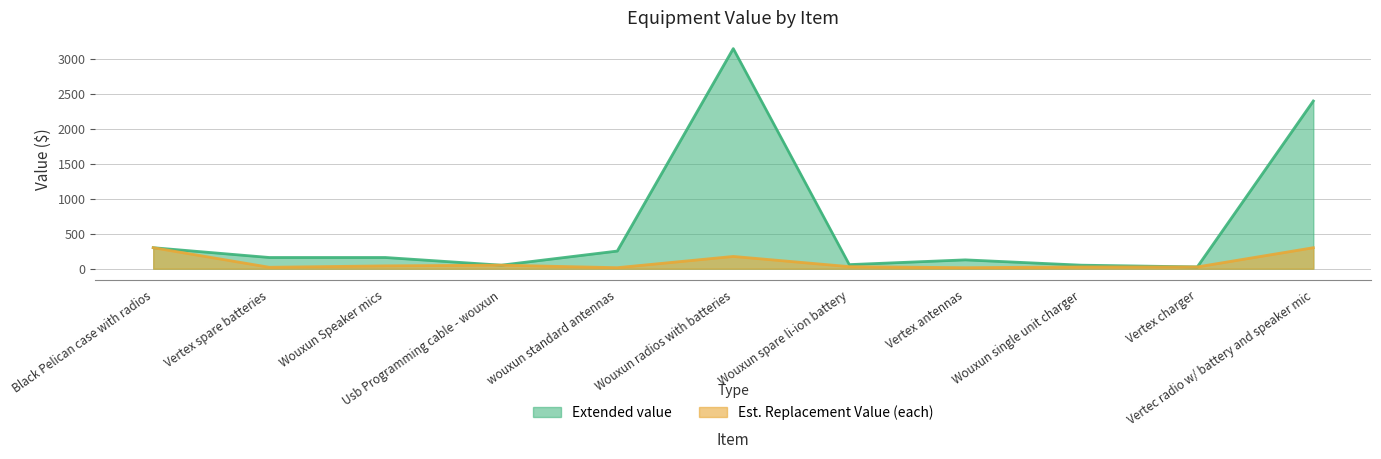

The value of Extended value at Vertex antennas is 126. True or false?

True